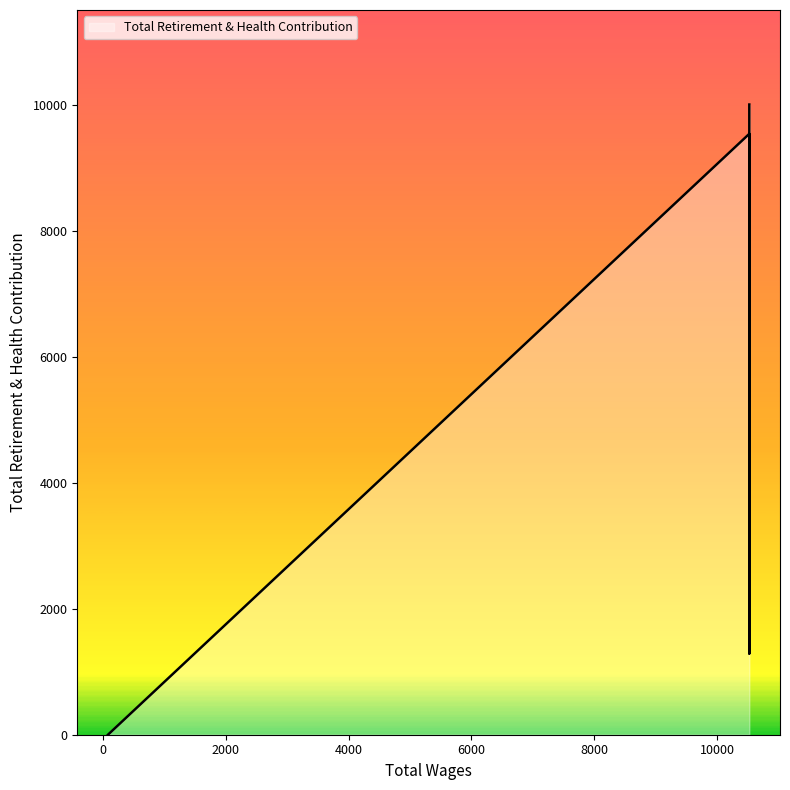

Reading right to left, extract all data points from this chart.

80.0=0	10526.0=10006	10526.0=1289	10526.0=7973	10526.0=8806	10526.0=9541